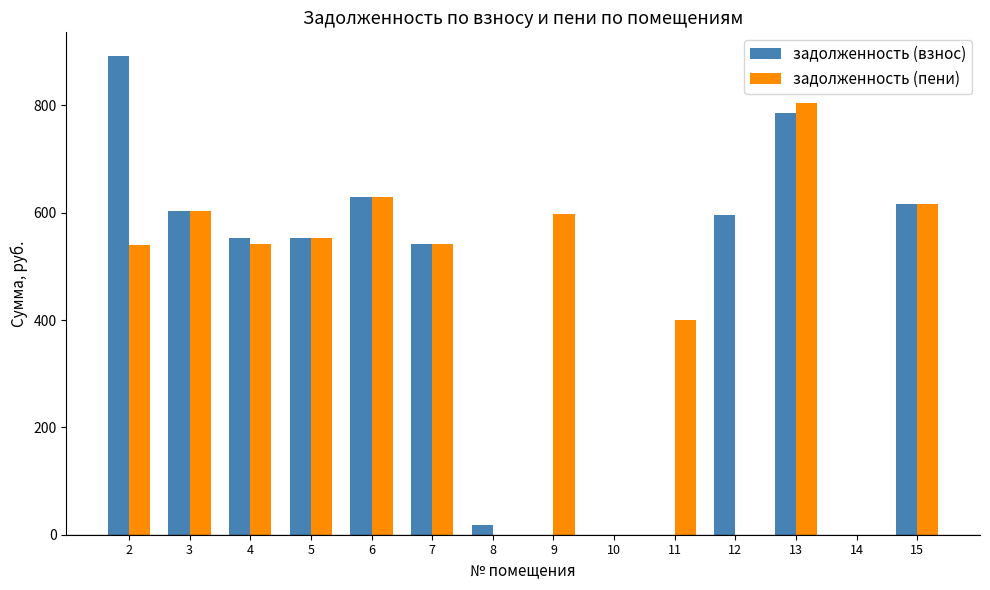

What is the highest value of the задолженность (взнос) series?

891.5